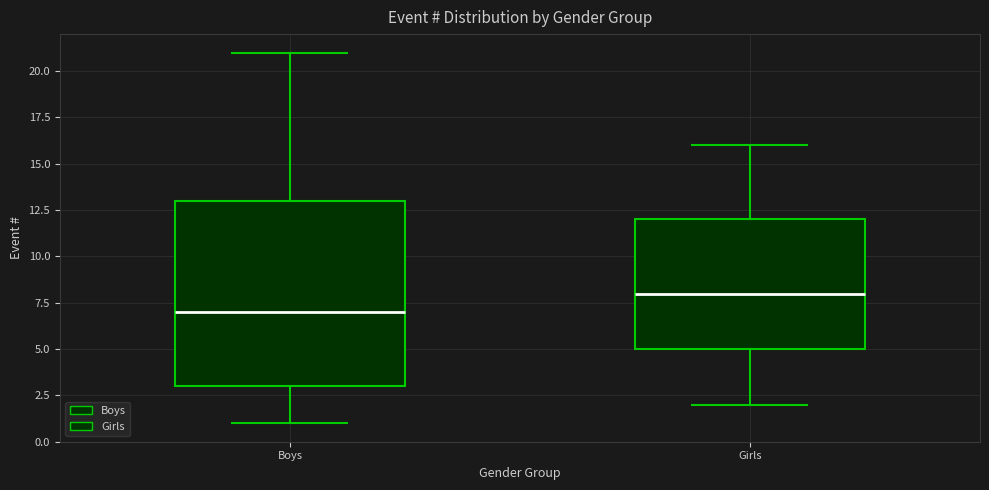

Where does the median line of the box for Boys sit on the y-axis? The values are not printed on the chart, so give them approximately, as read against the axis.

7